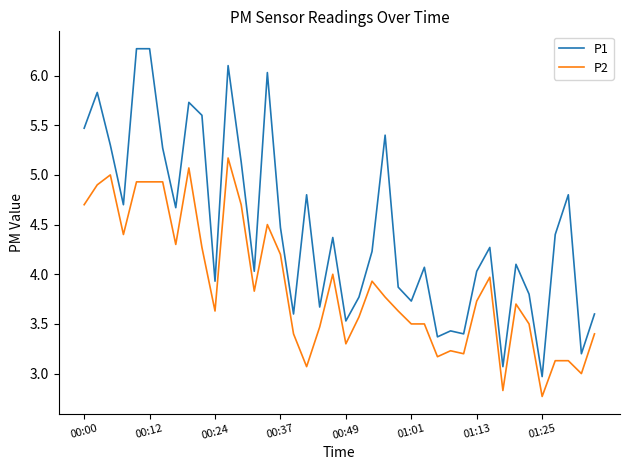

Rank the series by their average value, from lowest to highest.

P2, P1